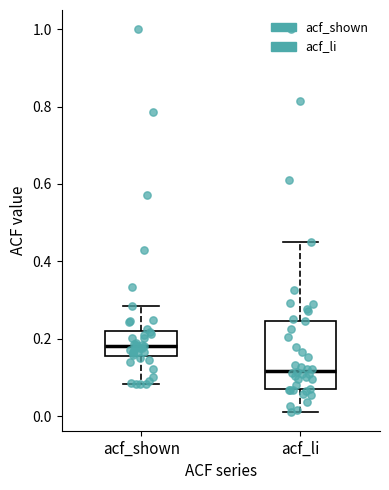

Reading left to right, transcribe this box plot: for each box, give where its median line is, the range the box spans, and where its two whiskers end, as read against the y-axis. The values are not printed on the chart, so give them approximately, as read against the axis.

acf_shown: median 0.18, box 0.16 to 0.22, whiskers 0.08 to 0.28
acf_li: median 0.12, box 0.08 to 0.24, whiskers 0.02 to 0.44